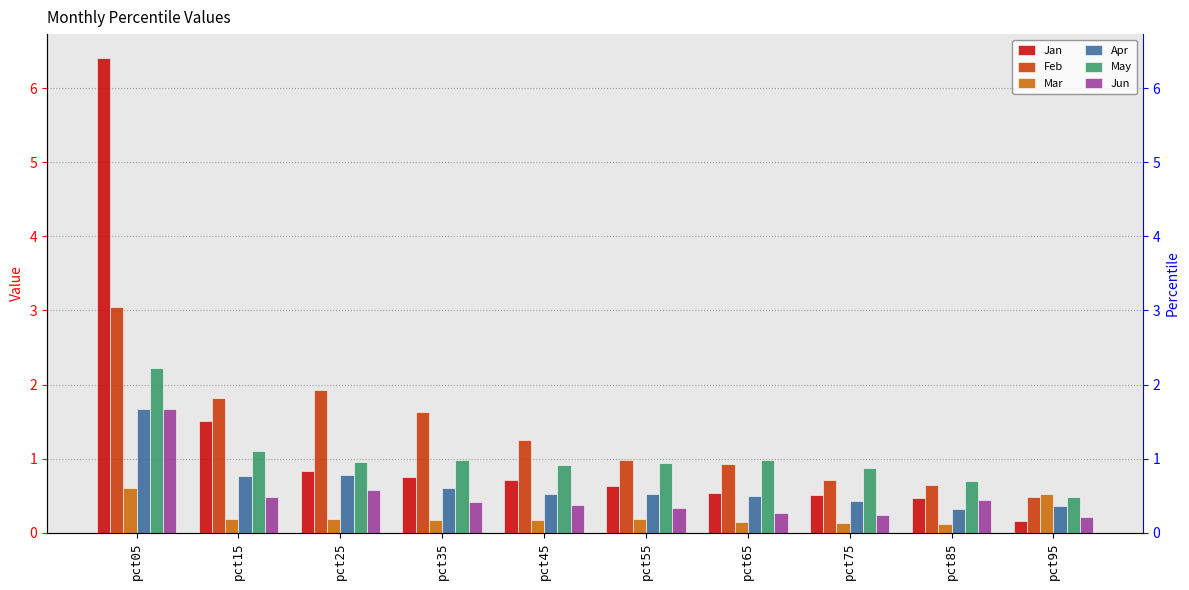

What is the value of the Feb bar at the 10th from the left?

0.5